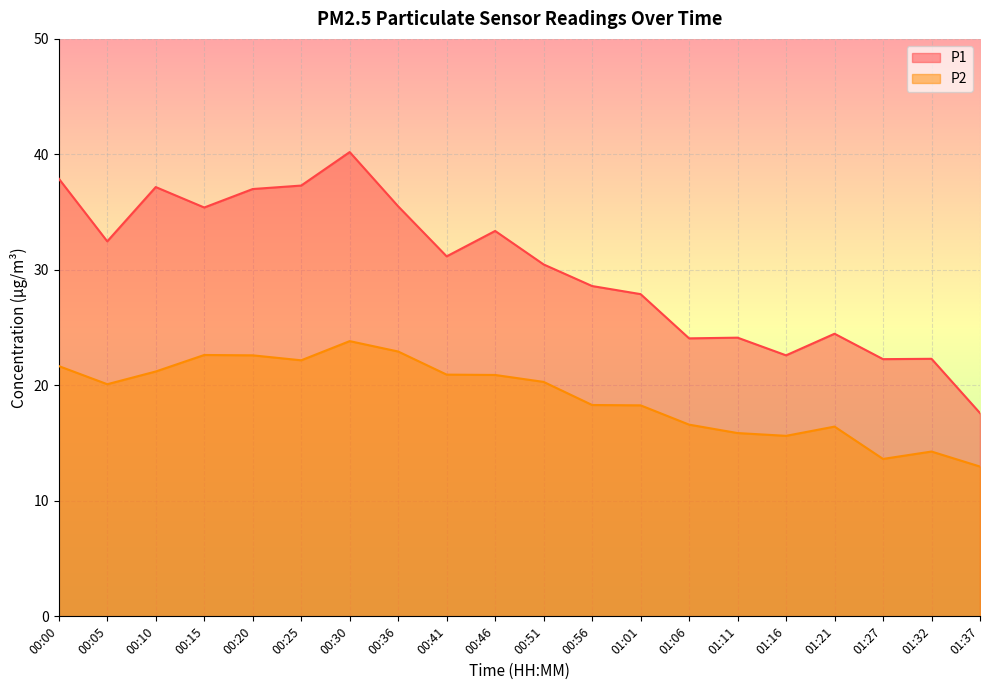

What are all the series names shown in the legend?

P1, P2